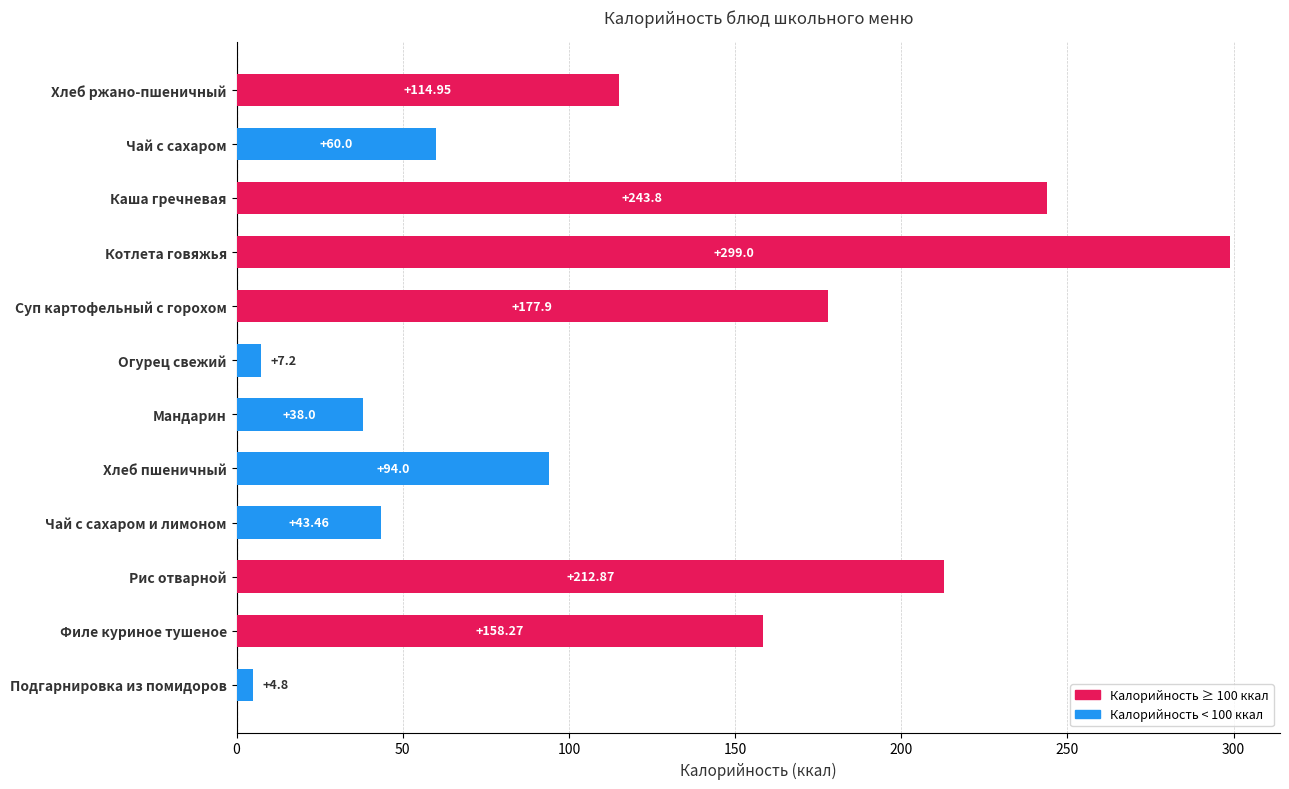

What is the difference between the maximum and minimum values?

294.2